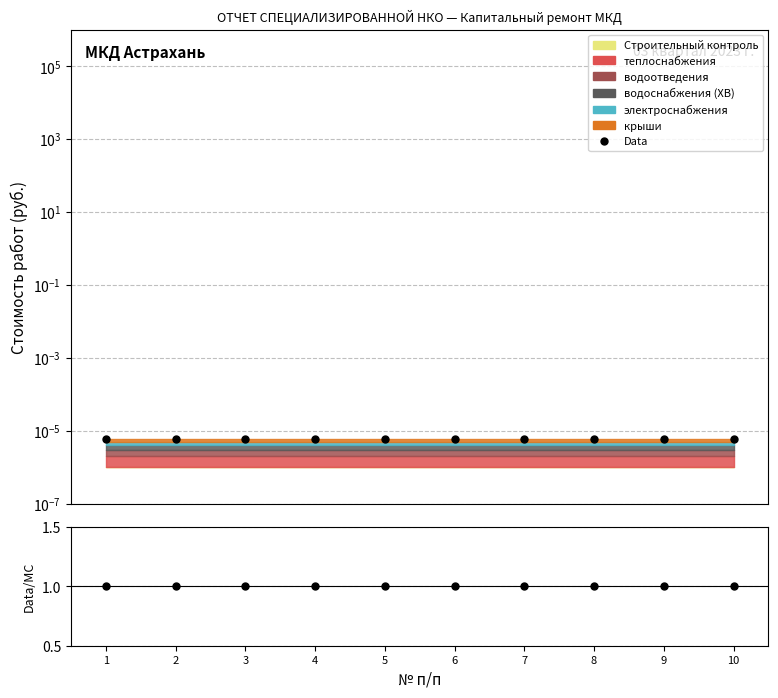

Reading left to right, transcribe all the data shown in this chart.

Data: 1=0.0	2=0.0	3=0.0	4=0.0	5=0.0	6=0.0	7=0.0	8=0.0	9=0.0	10=0.0
Ratio: 1=1.0	2=1.0	3=1.0	4=1.0	5=1.0	6=1.0	7=1.0	8=1.0	9=1.0	10=1.0